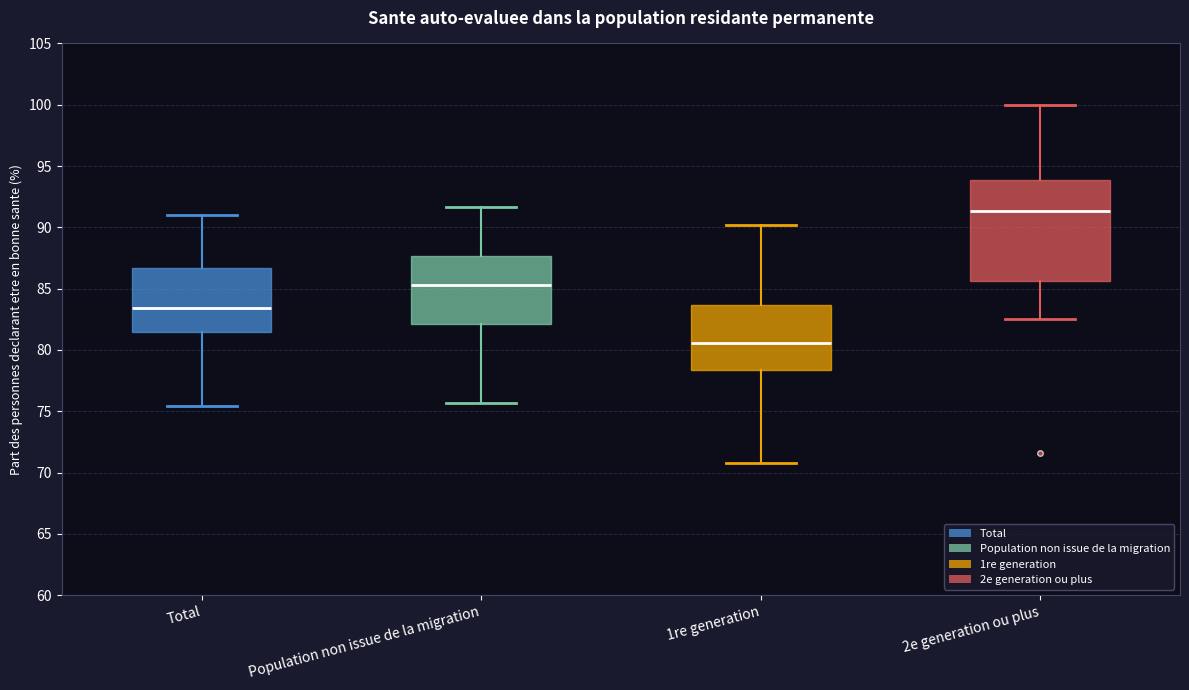

Reading left to right, transcribe this box plot: for each box, give where its median line is, the range the box spans, and where its two whiskers end, as read against the y-axis. The values are not printed on the chart, so give them approximately, as read against the axis.

Total: median 83.5, box 81.5 to 86.5, whiskers 75.5 to 91.0
Population non issue de la migration: median 85.5, box 82.0 to 87.5, whiskers 75.5 to 91.5
1re generation: median 80.5, box 78.5 to 83.5, whiskers 71.0 to 90.0
2e generation ou plus: median 91.5, box 85.5 to 94.0, whiskers 82.5 to 100.0